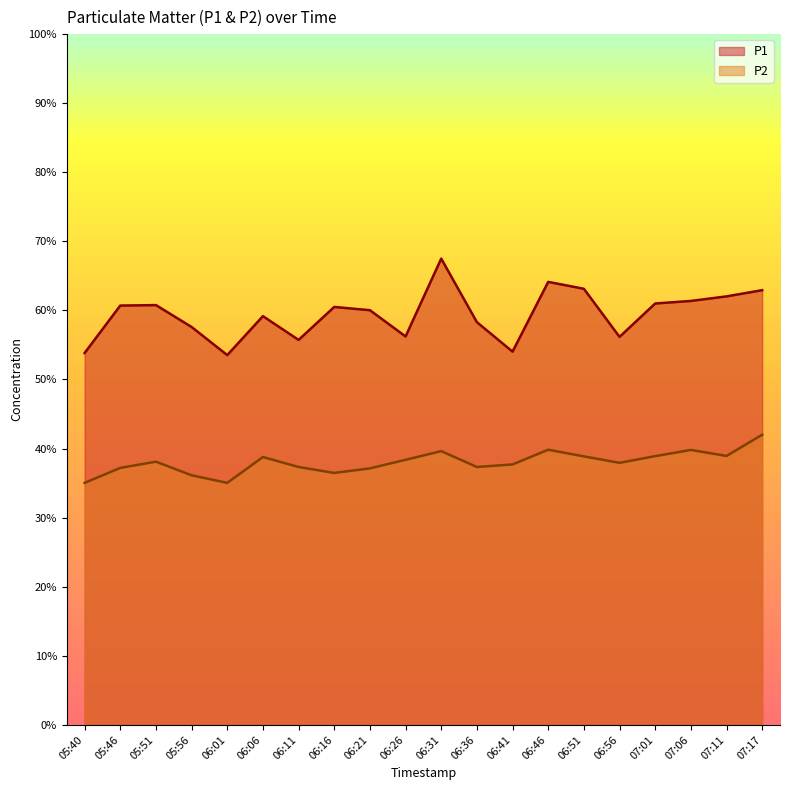

How many values in the P2 series are below 38?

10